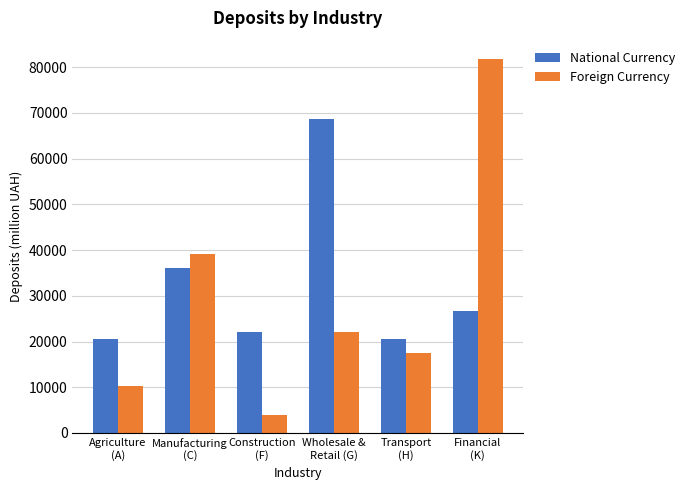

Which series has the largest range (max minus min)?

Foreign Currency